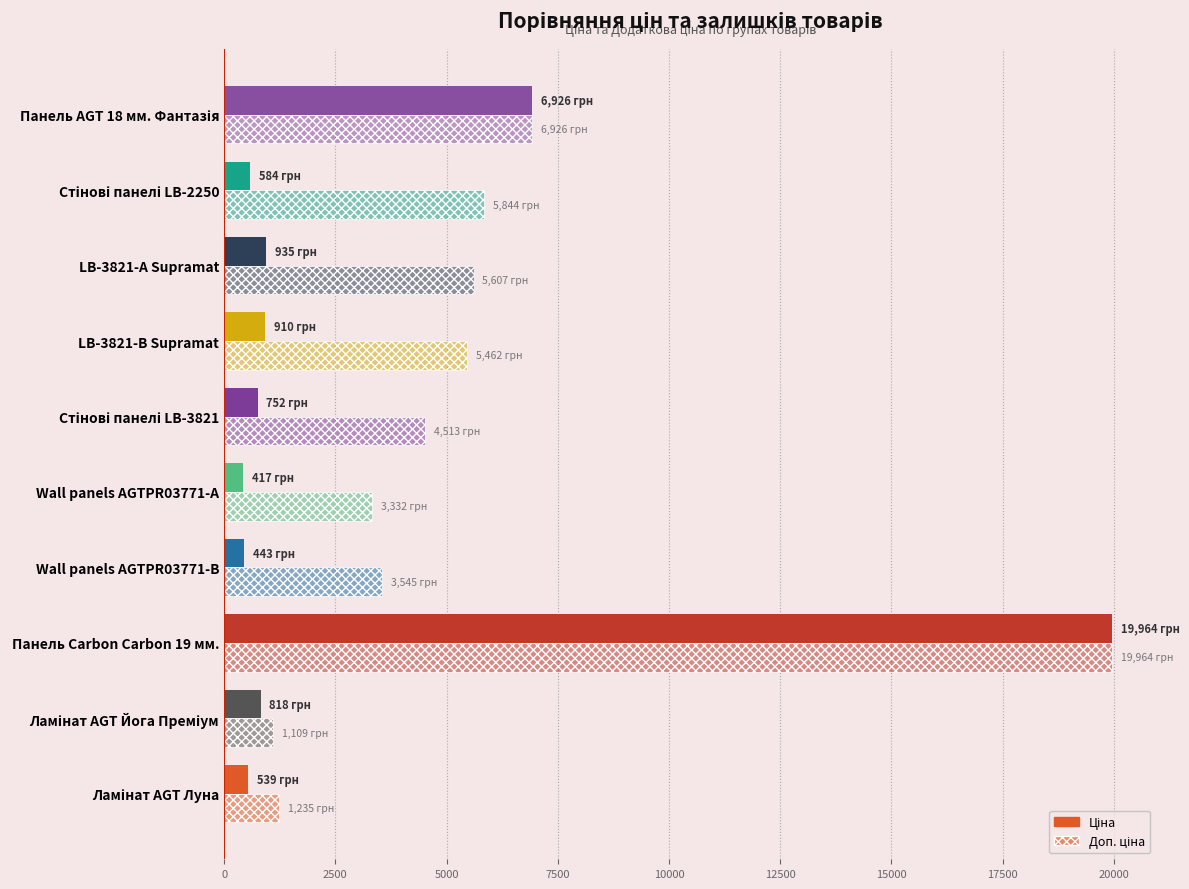

What is the average value of the Доп. ціна series?

5753.9